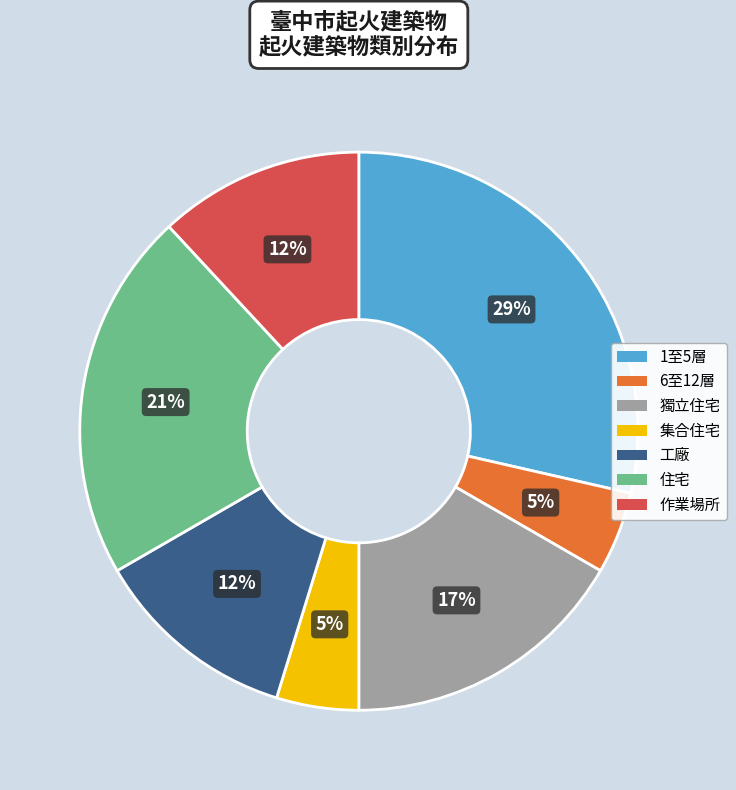

Do 獨立住宅 and 作業場所 together represent more than half of the pie?

No